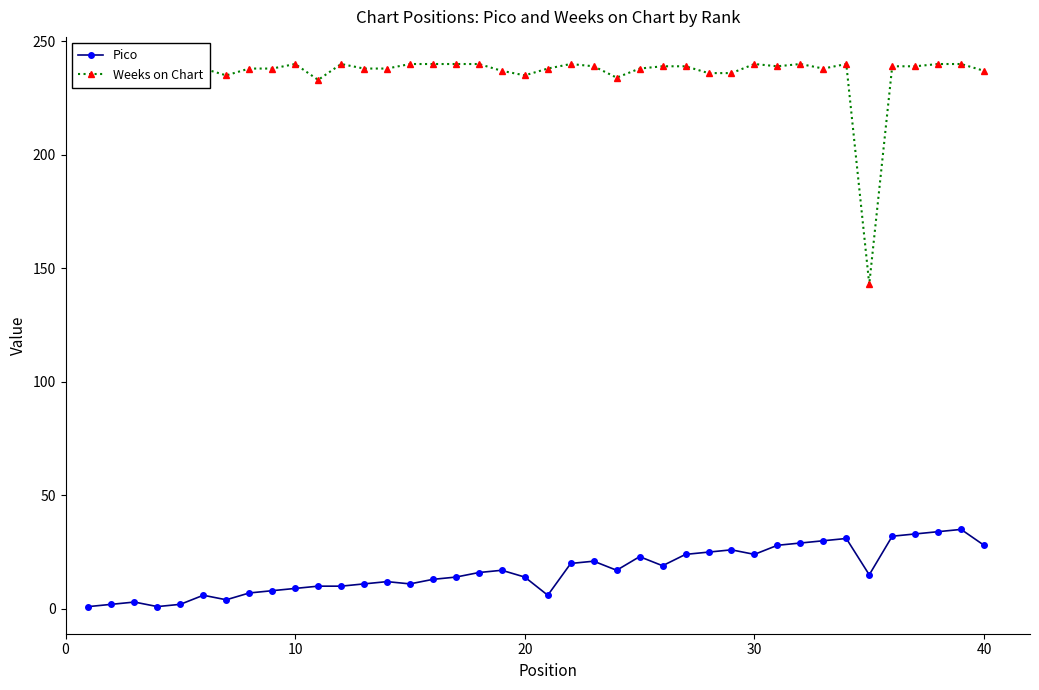

What is the difference between the maximum and second lowest values in the Weeks on Chart series?

7